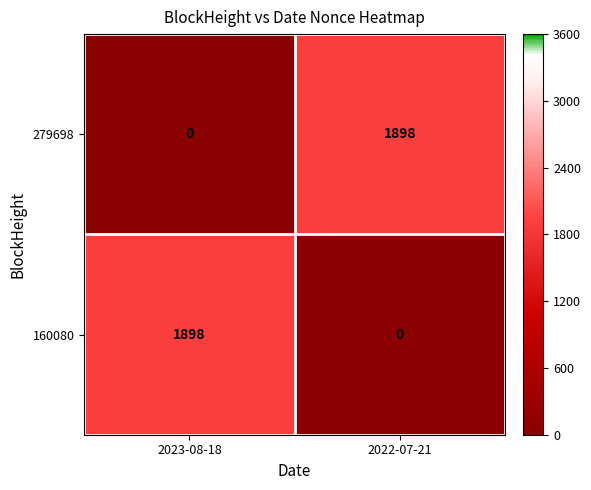

What is the difference between the highest and lowest values at 2022-07-21?

1898